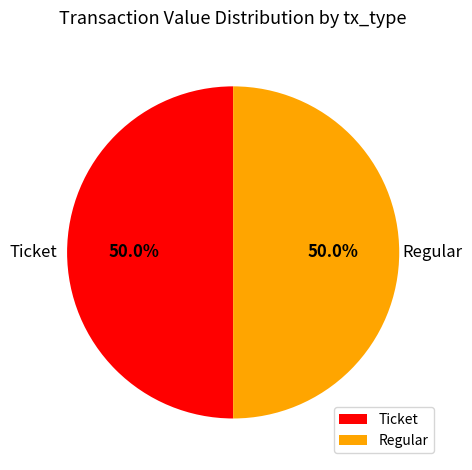

How many segments does this pie chart have?

2